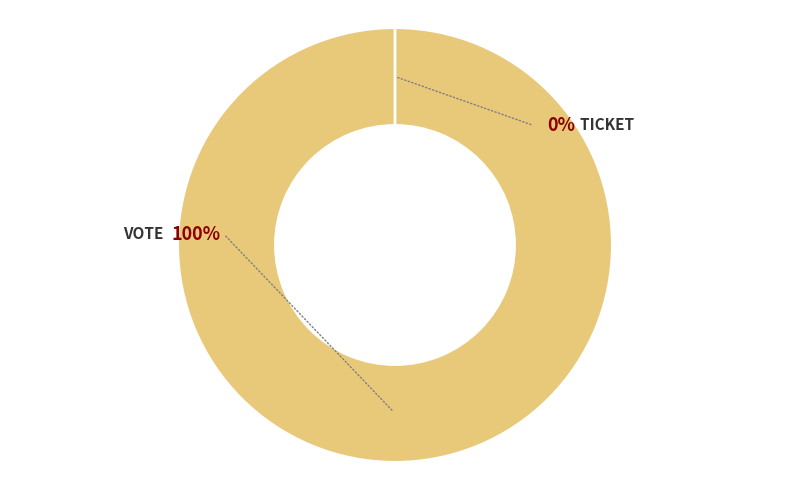

What is the change in value from Vote to Ticket?

-1